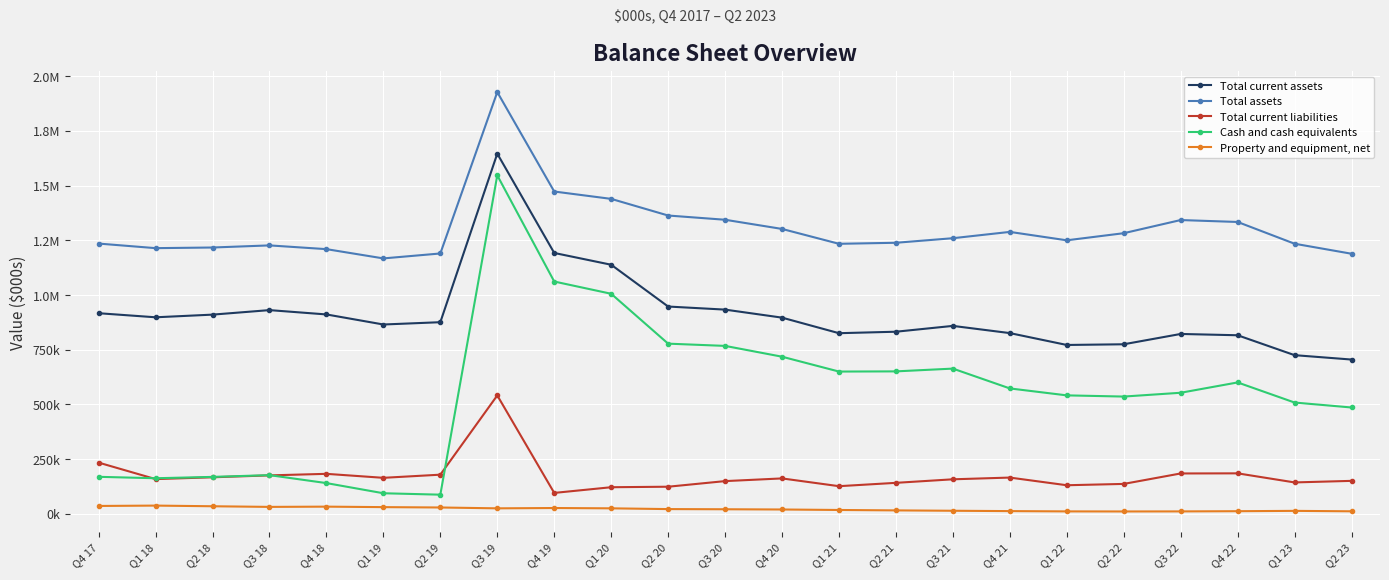

What are all the series names shown in the legend?

Total current assets, Total assets, Total current liabilities, Cash and cash equivalents, Property and equipment, net